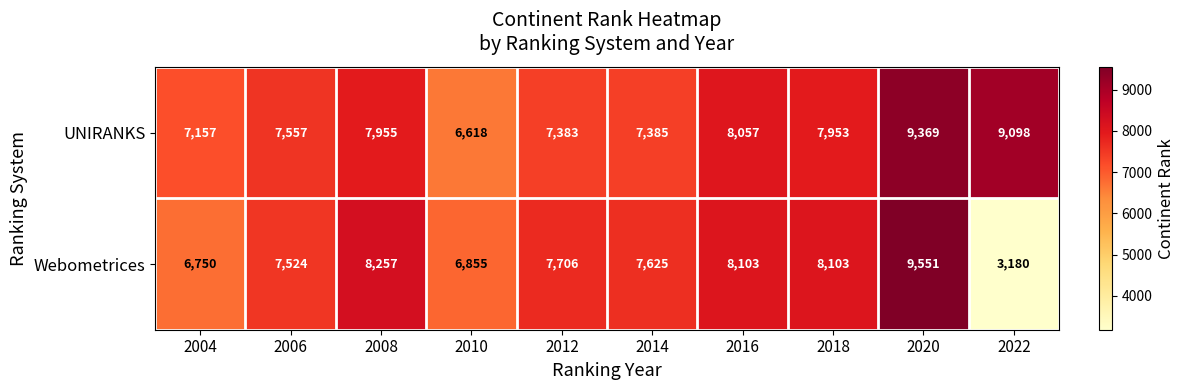

What is the average value of the UNIRANKS series?

7853